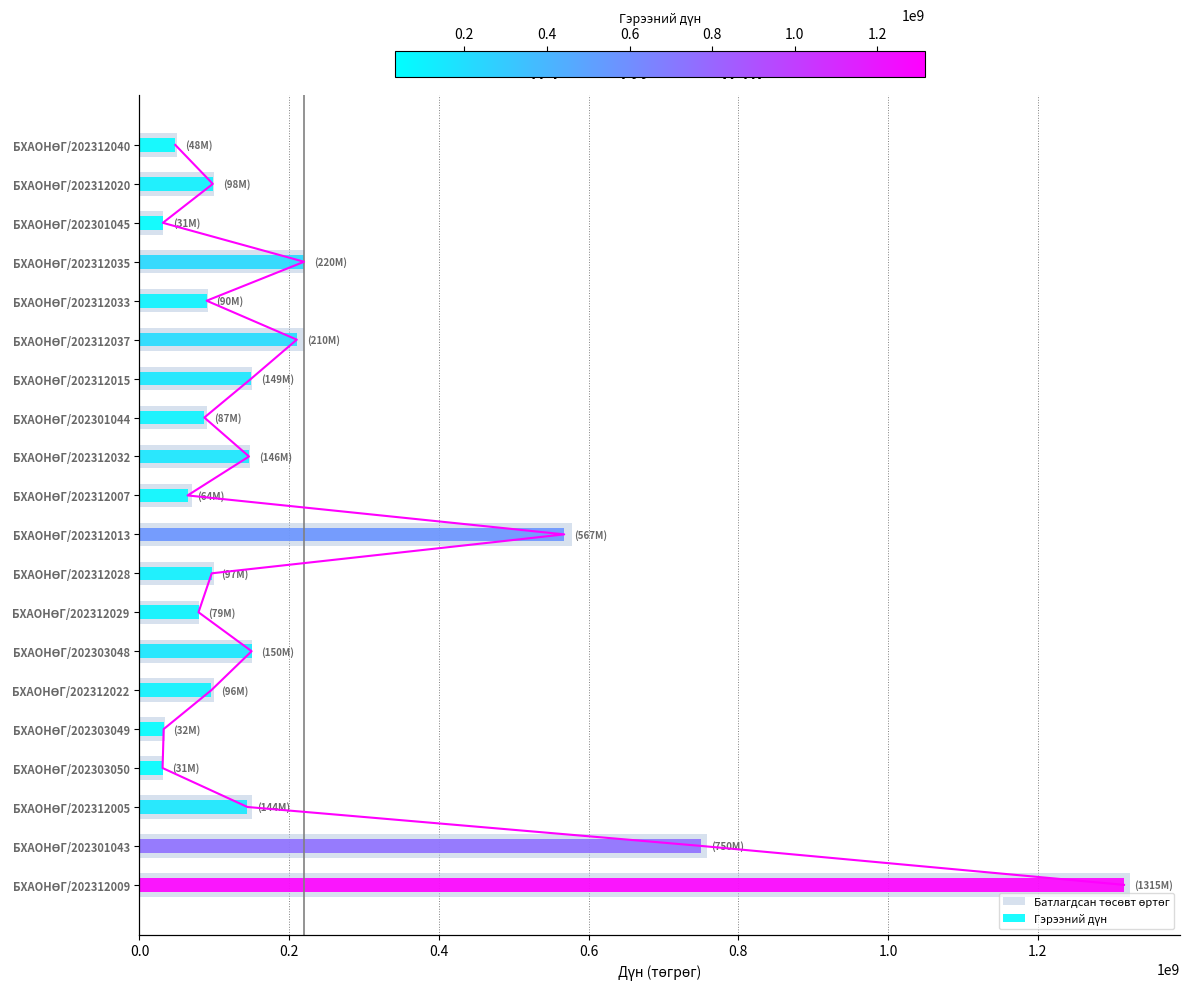

True or false: Батлагдсан төсөвт өртөг has a value of 100000000 at БХАОНӨГ/202312028.

True